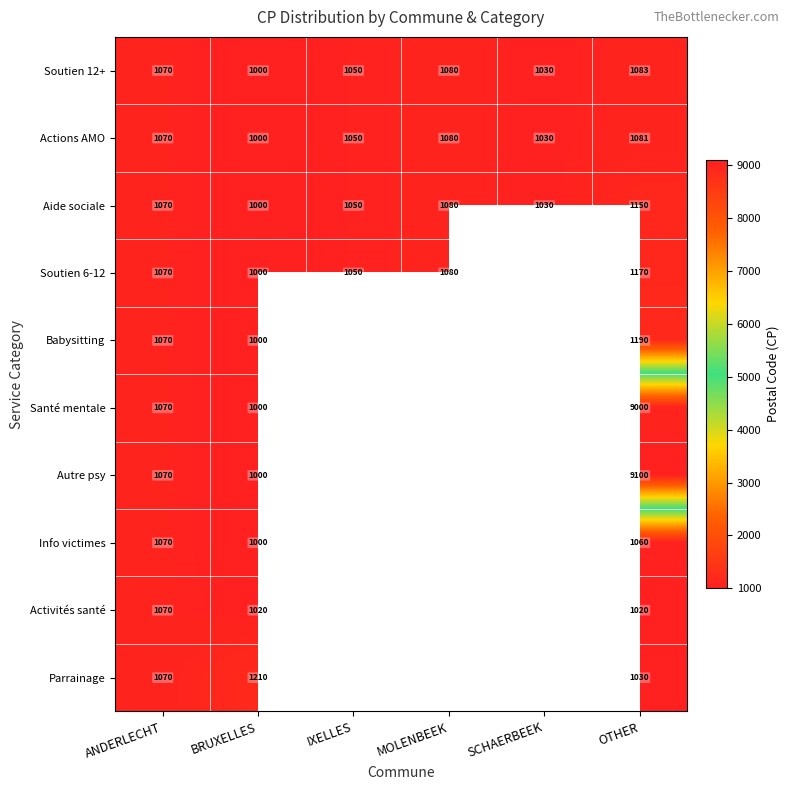

What is the difference between the Soutien 6-12 values at ANDERLECHT and BRUXELLES?

70